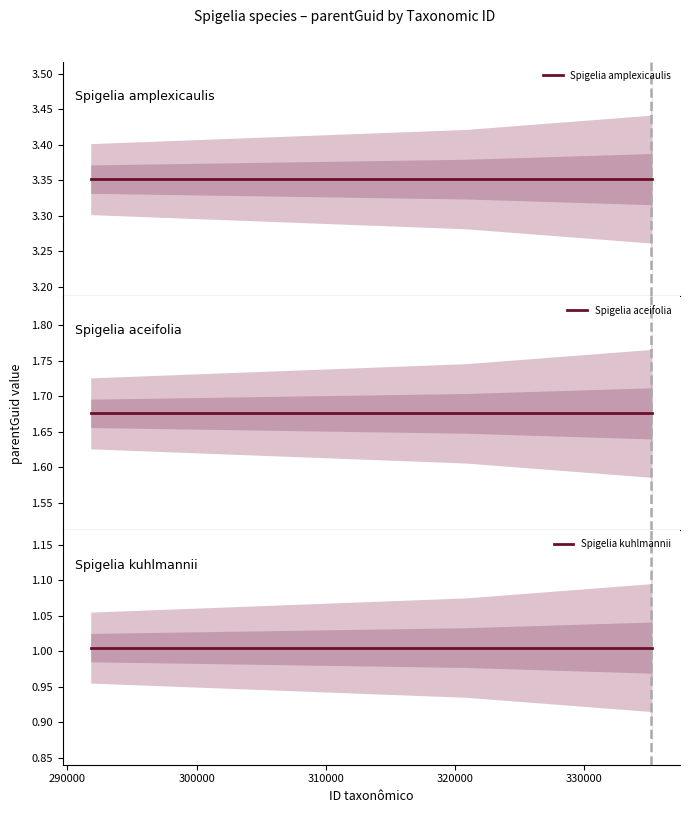

True or false: Spigelia aceifolia and Spigelia amplexicaulis cross at least once.

False